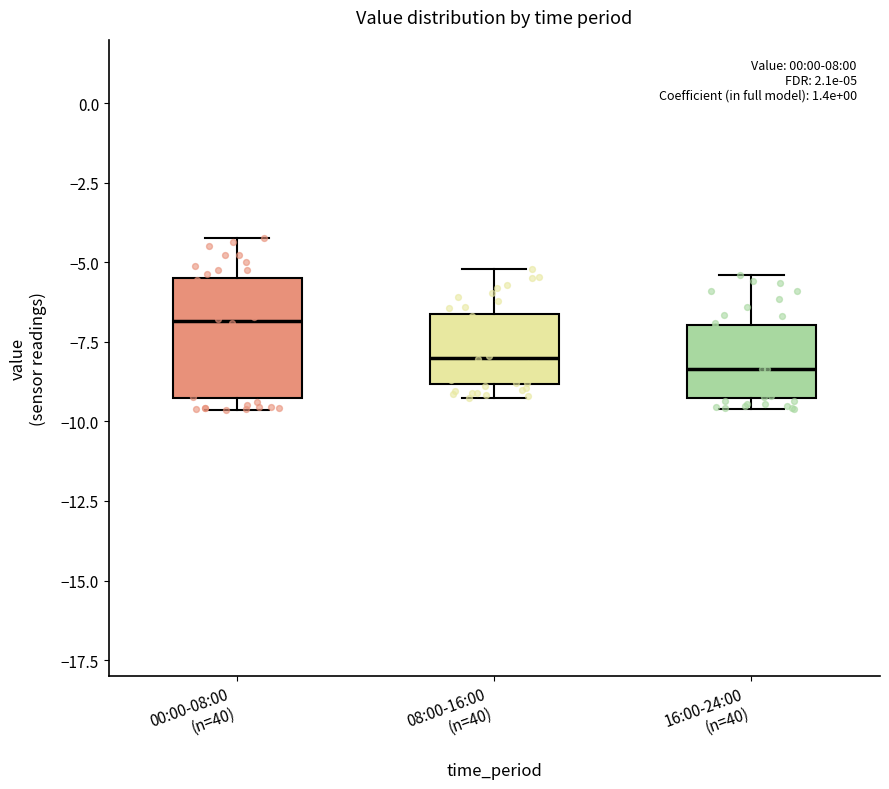

Which box has the highest median line?

00:00-08:00 (n=40)